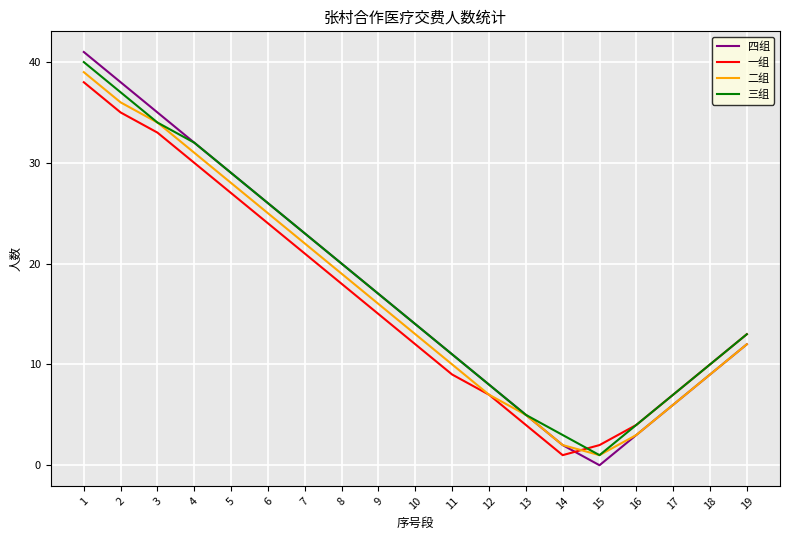

What are all the series names shown in the legend?

四组, 一组, 二组, 三组